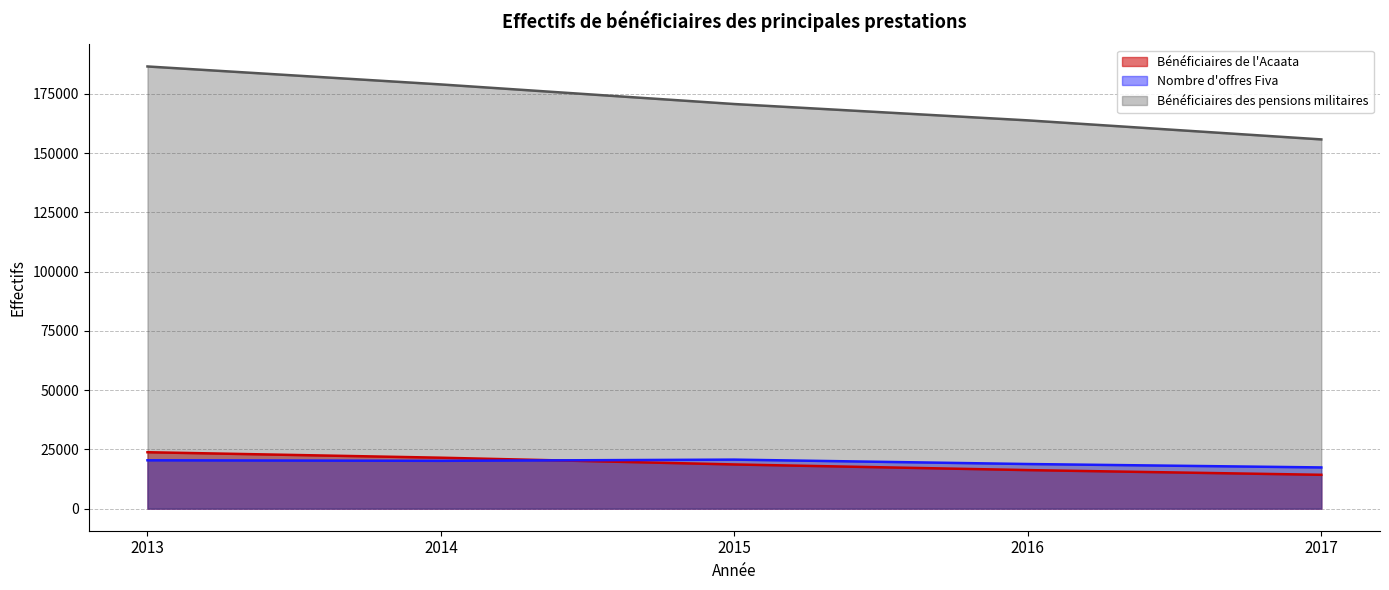

Reading left to right, extract all data points from this chart.

Bénéficiaires de l'Acaata: 23796	21484	18635	16256	14272
Nombre d'offres Fiva: 20396	20170	20674	18819	17382
Bénéficiaires des pensions militaires: 186614	179027	170755	163860	155824